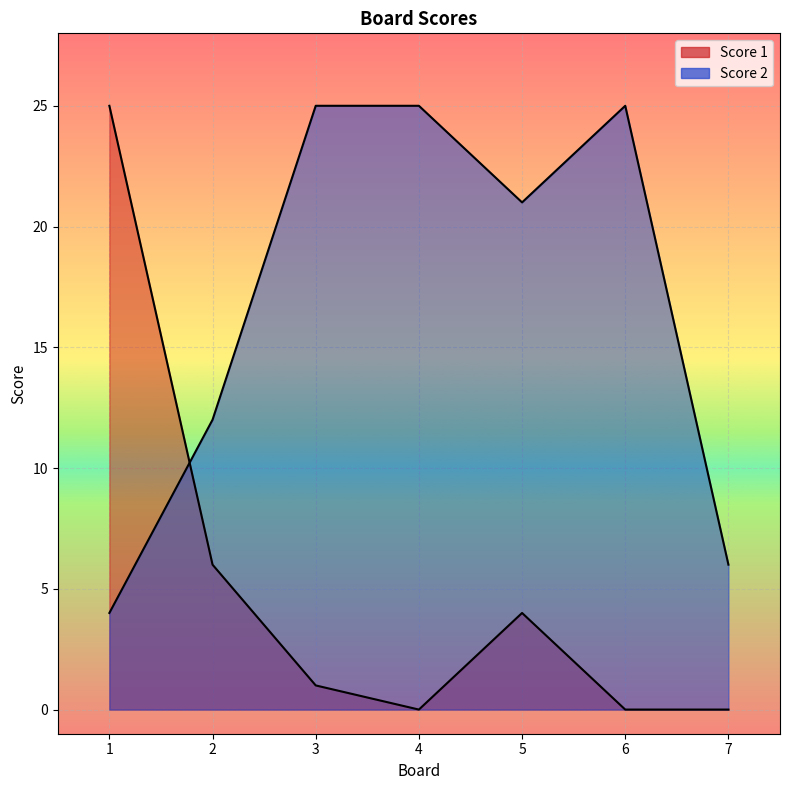

How many lines are shown in the chart?

2